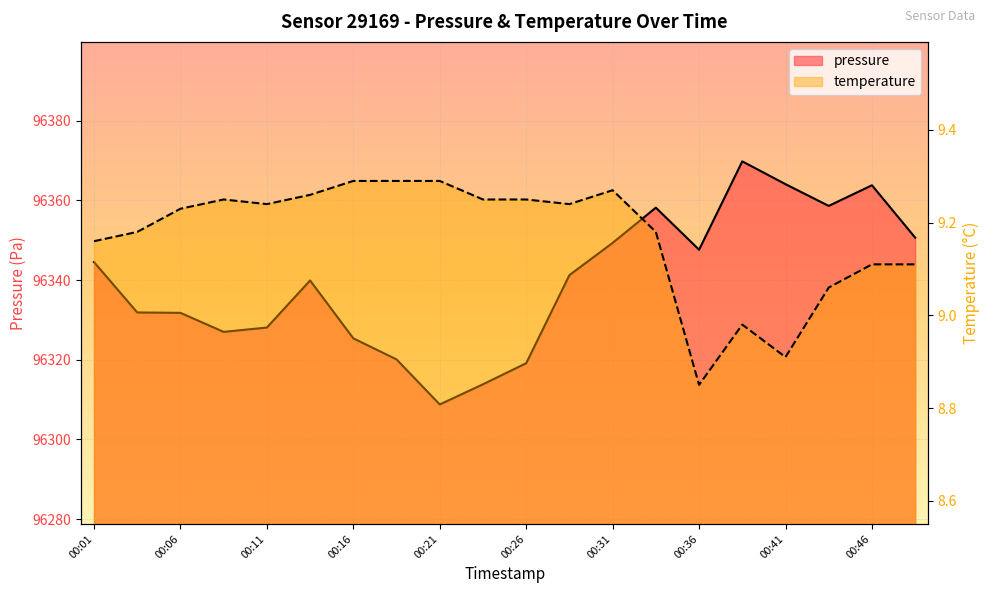

True or false: temperature and pressure intersect in this chart.

False